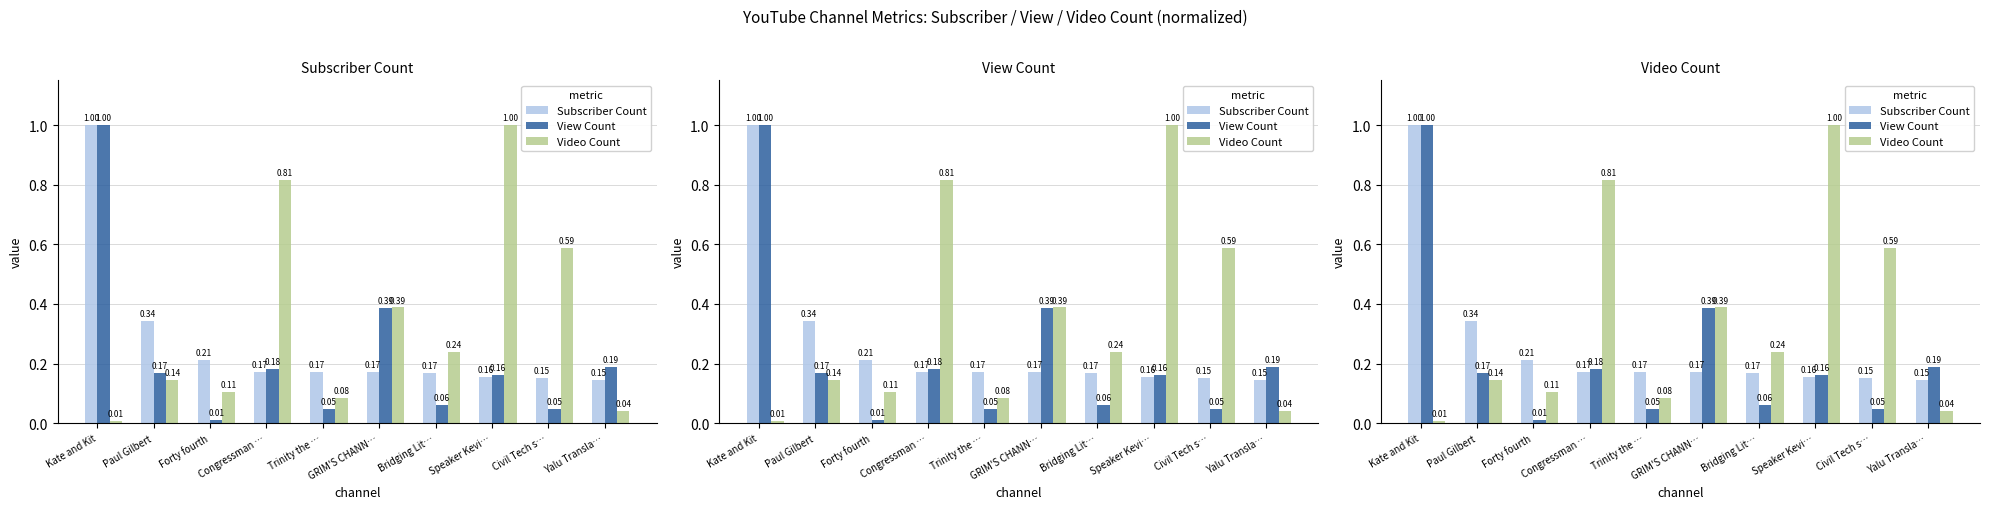

Reading right to left, transcribe all the data shown in this chart.

Subscriber Count: Yalu Transla…=0.1	Civil Tech s…=0.2	Speaker Kevi…=0.2	Bridging Lit…=0.2	GRIM'S CHANN…=0.2	Trinity the …=0.2	Congressman …=0.2	Forty fourth=0.2	Paul Gilbert=0.3	Kate and Kit=1.0
View Count: Yalu Transla…=0.2	Civil Tech s…=0.0	Speaker Kevi…=0.2	Bridging Lit…=0.1	GRIM'S CHANN…=0.4	Trinity the …=0.0	Congressman …=0.2	Forty fourth=0.0	Paul Gilbert=0.2	Kate and Kit=1.0
Video Count: Yalu Transla…=0.0	Civil Tech s…=0.6	Speaker Kevi…=1.0	Bridging Lit…=0.2	GRIM'S CHANN…=0.4	Trinity the …=0.1	Congressman …=0.8	Forty fourth=0.1	Paul Gilbert=0.1	Kate and Kit=0.0